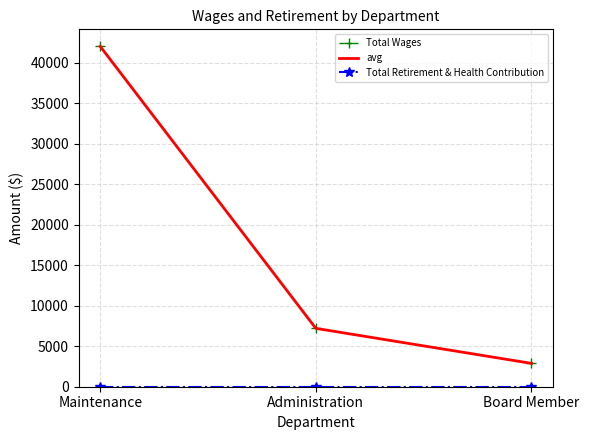

What is the value of the avg point at the 3rd from the left?

2880